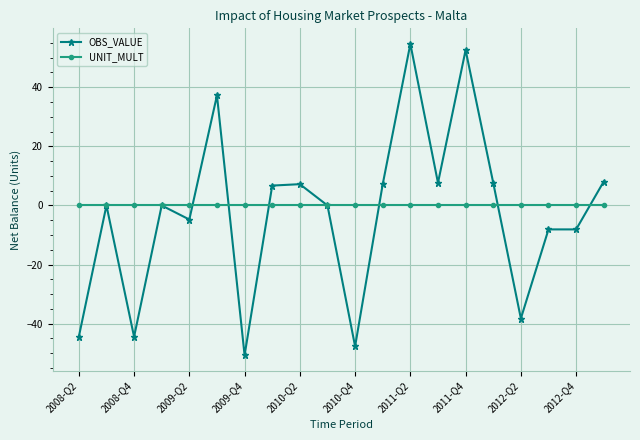

What is the value of the OBS_VALUE point at the 6th from the left?

37.2